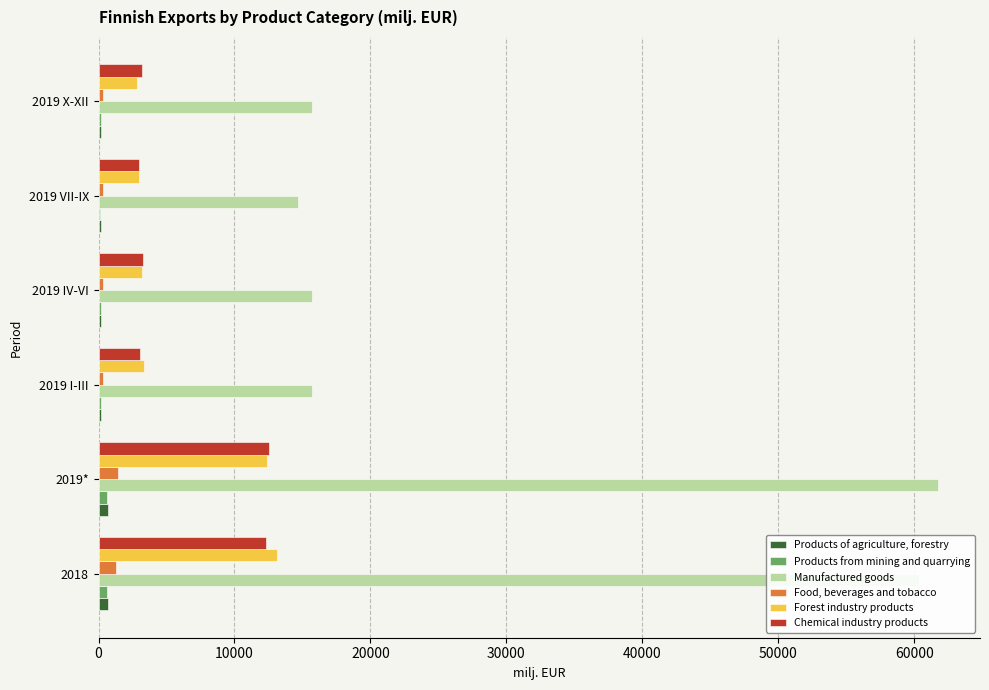

The Products of agriculture, forestry series shows 178.2 at 2019 I-III. True or false?

True